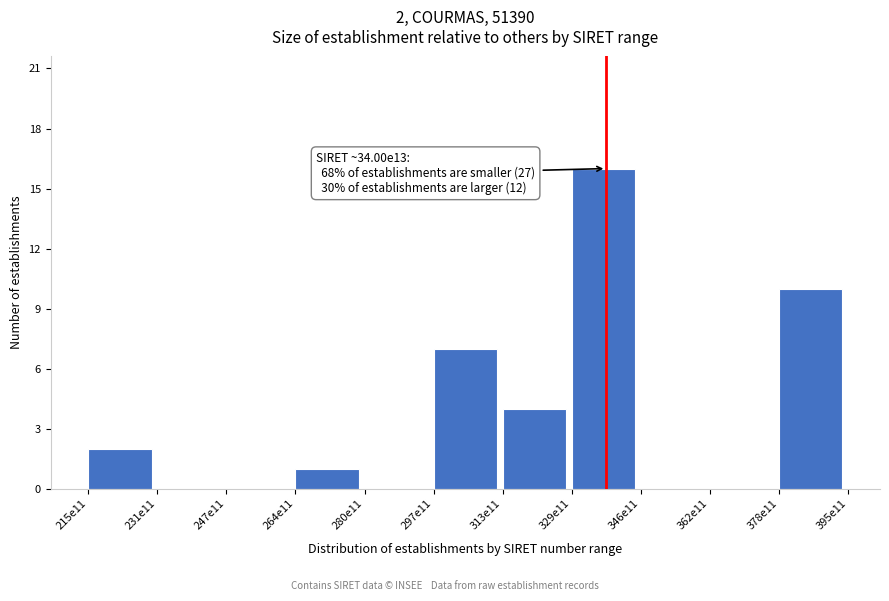

Reading left to right, extract all data points from this chart.

215e11=2	231e11=0	247e11=0	264e11=1	280e11=0	297e11=7	313e11=4	329e11=16	346e11=0	362e11=0	378e11=10